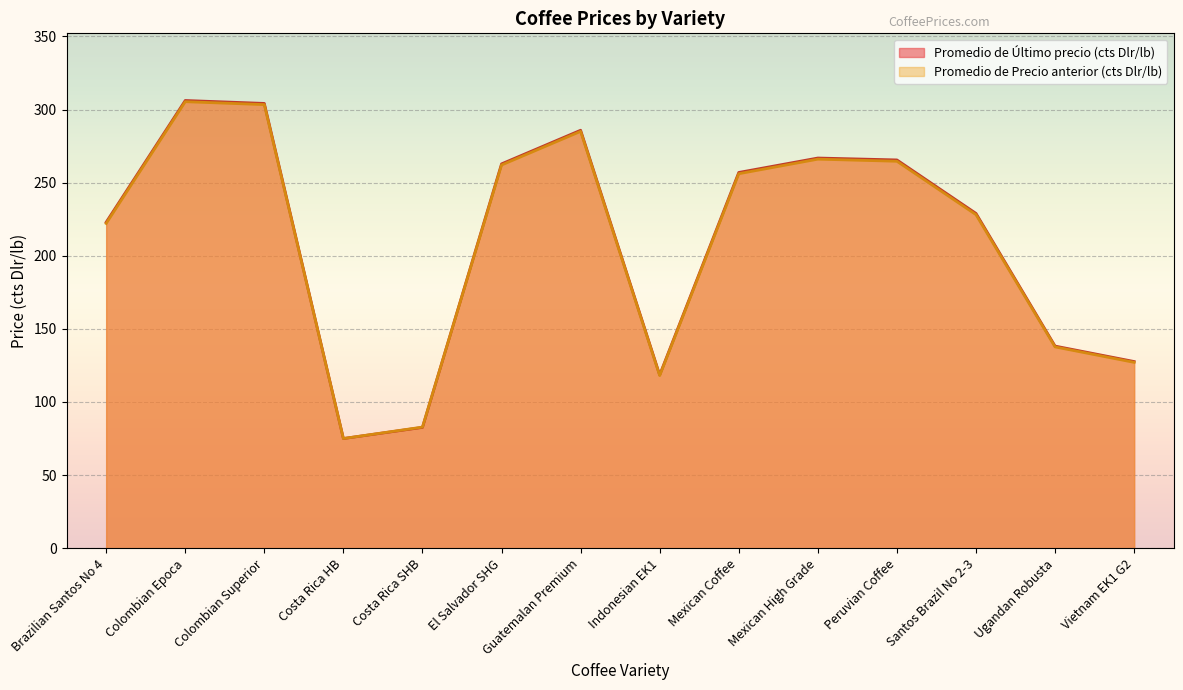

At which label is Promedio de Último precio (cts Dlr/lb) closest to 190?

Brazilian Santos No 4